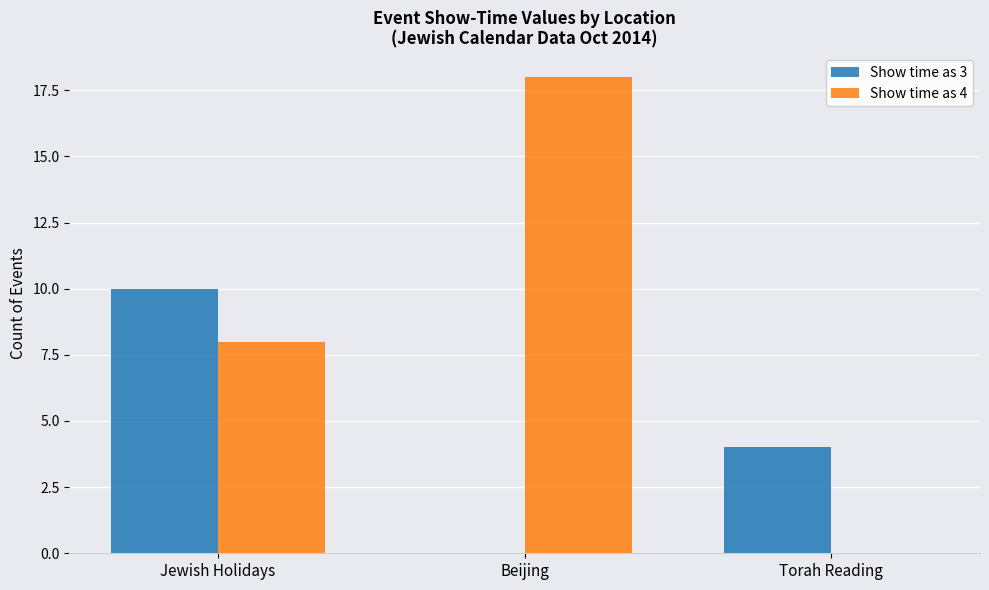

How many values in Show time as 4 are above zero?

2